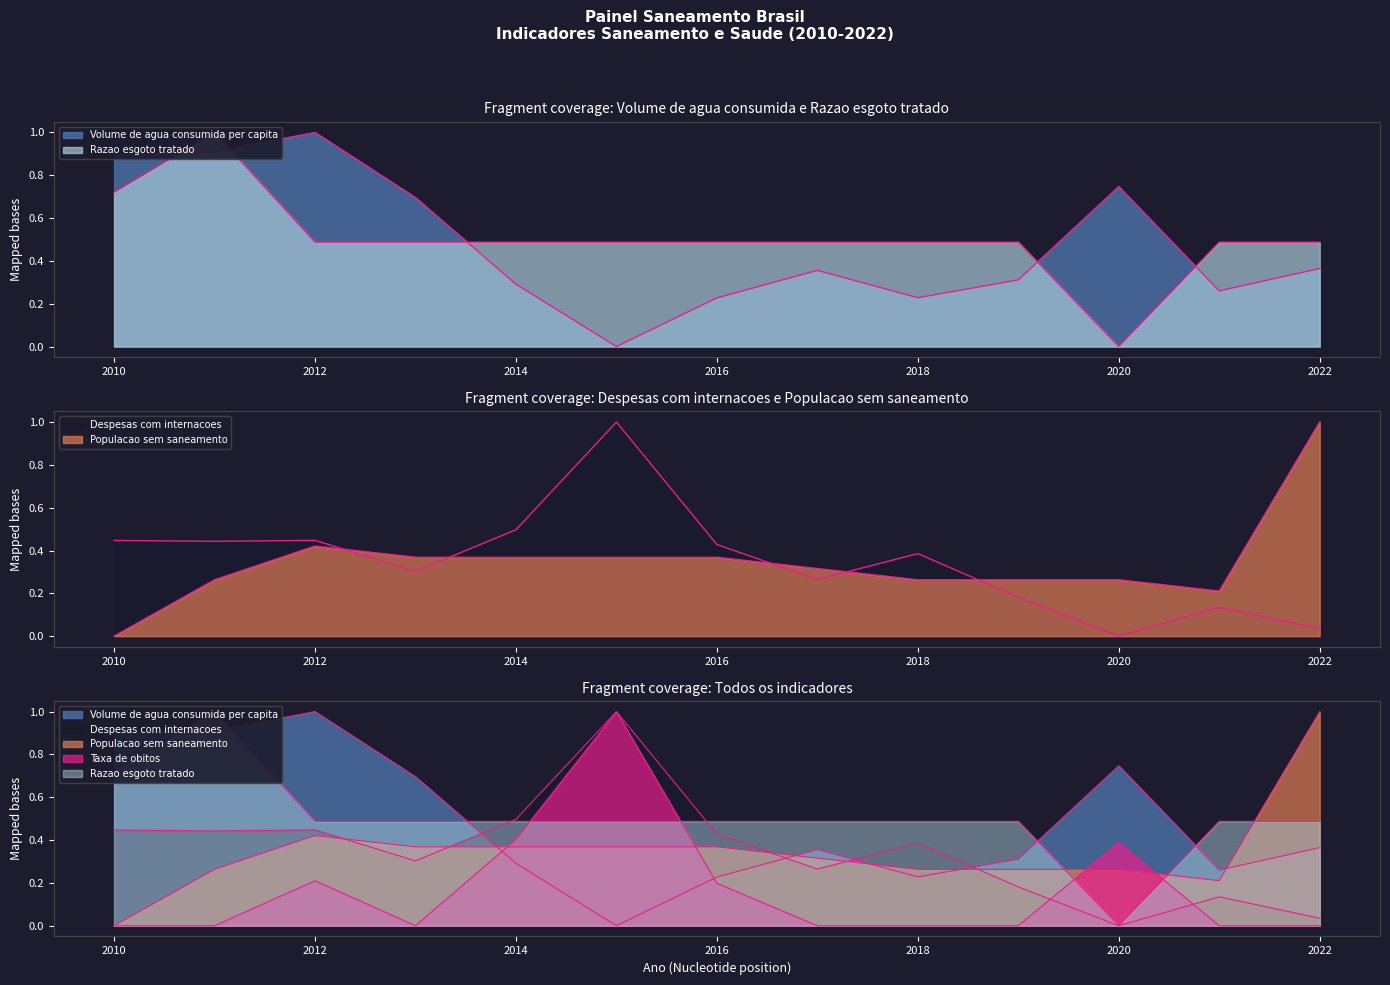

Rank the series by their maximum value, from lowest to highest.

Volume de agua consumida per capita, Despesas com internacoes, Populacao sem saneamento, Taxa de obitos, Razao esgoto tratado